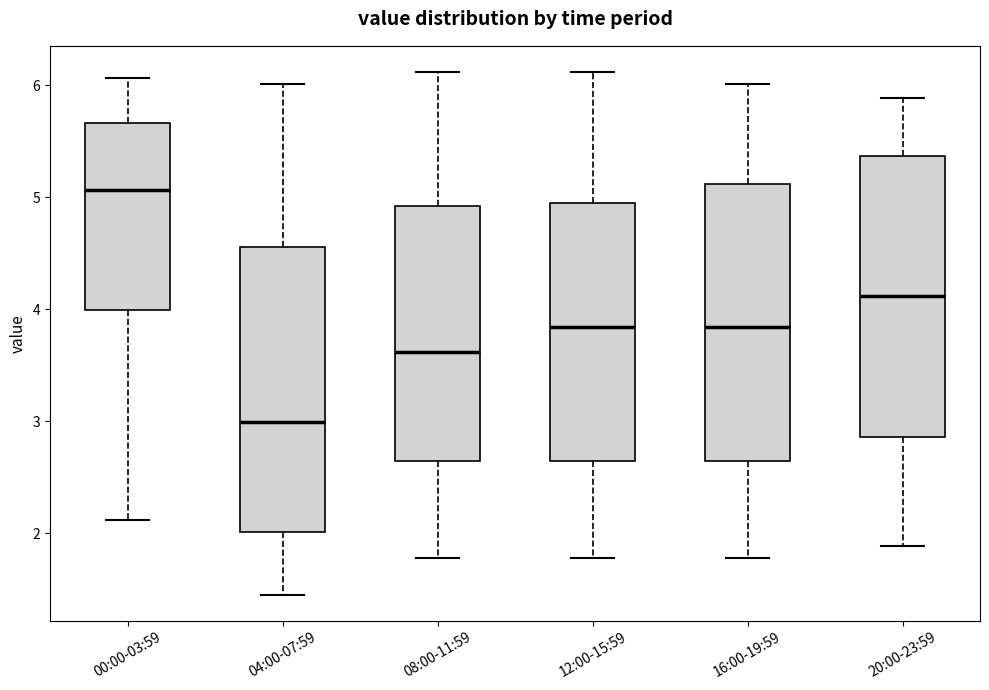

Reading left to right, transcribe this box plot: for each box, give where its median line is, the range the box spans, and where its two whiskers end, as read against the y-axis. The values are not printed on the chart, so give them approximately, as read against the axis.

00:00-03:59: median 5.1, box 4.0 to 5.7, whiskers 2.1 to 6.1
04:00-07:59: median 3.0, box 2.0 to 4.6, whiskers 1.5 to 6.0
08:00-11:59: median 3.6, box 2.6 to 4.9, whiskers 1.8 to 6.1
12:00-15:59: median 3.8, box 2.6 to 4.9, whiskers 1.8 to 6.1
16:00-19:59: median 3.8, box 2.6 to 5.1, whiskers 1.8 to 6.0
20:00-23:59: median 4.1, box 2.9 to 5.4, whiskers 1.9 to 5.9